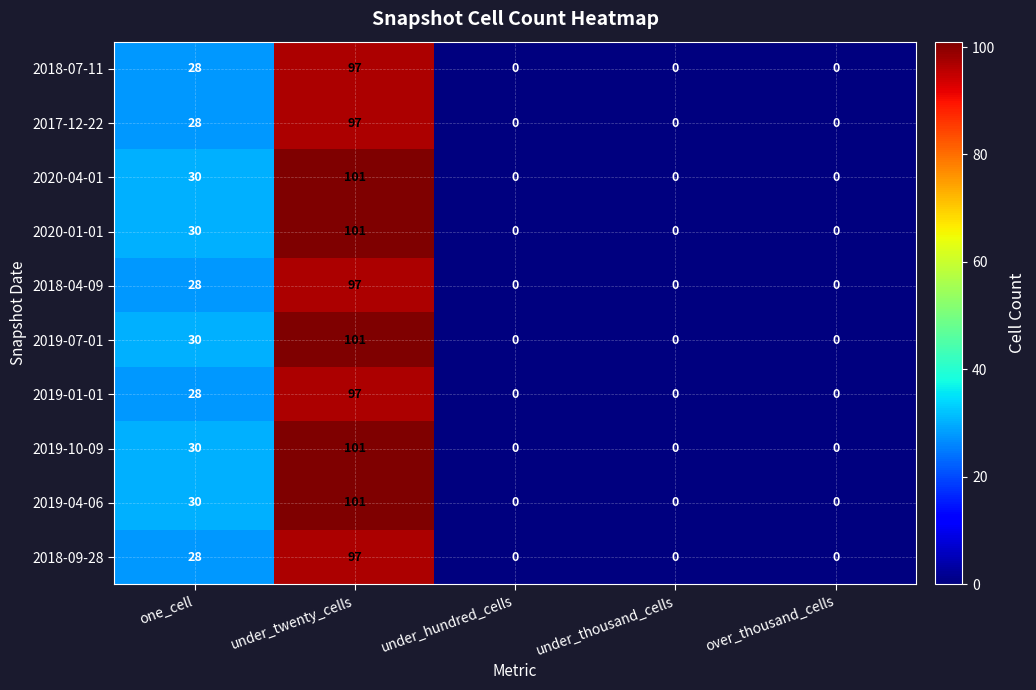

How many positive values does the 2020-01-01 series have?

2